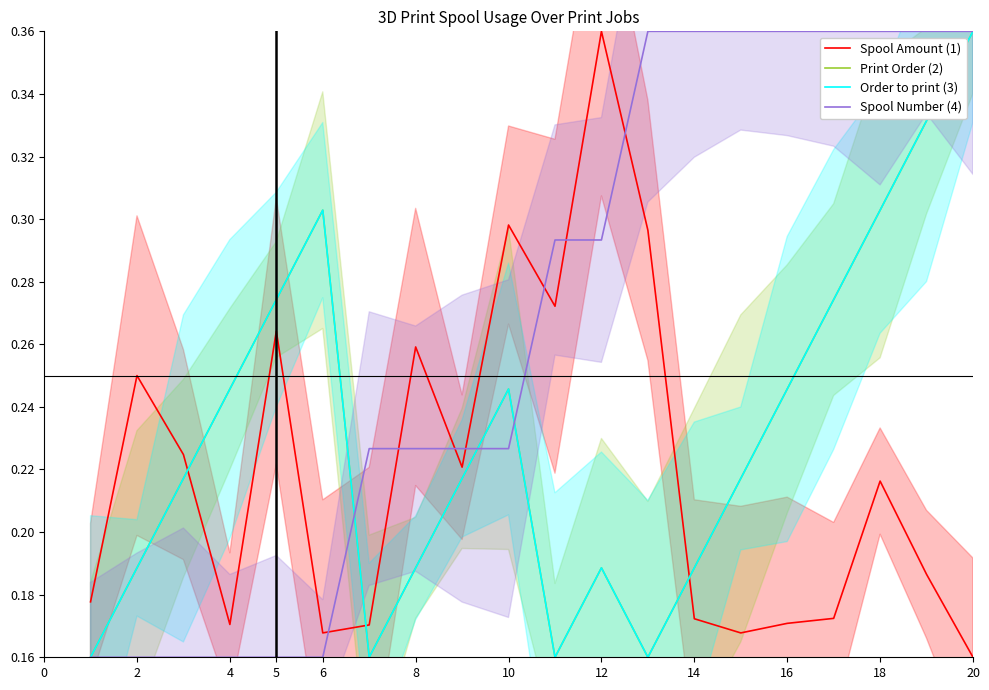

Is the value of Print Order (2) at 0 greater than the value of Order to print (3) at 5?

No